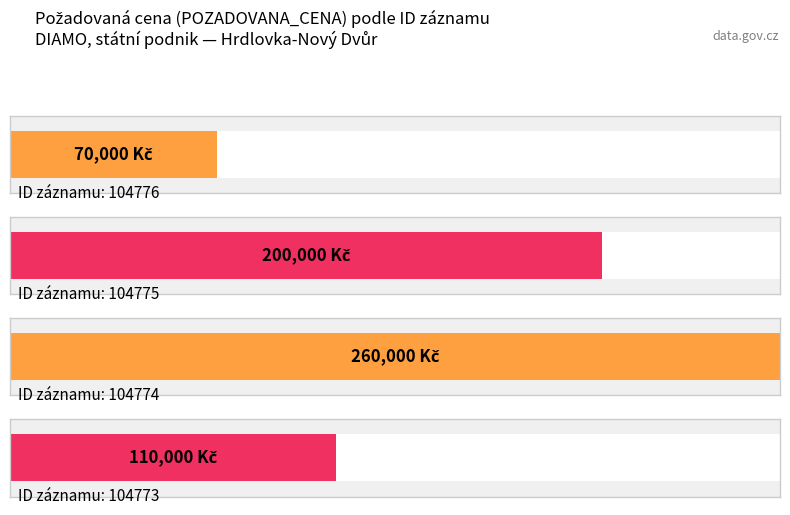

Reading left to right, what are all the values shown in this chart?

104776=70000	104775=200000	104774=260000	104773=110000